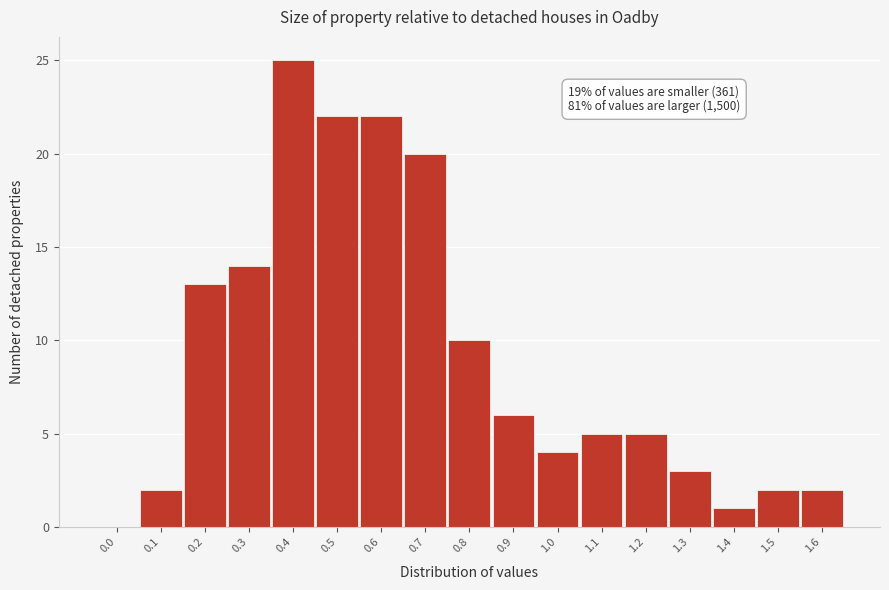

Reading left to right, what are all the values shown in this chart?

0.0=0	0.1=2	0.2=13	0.3=14	0.4=25	0.5=22	0.6=22	0.7=20	0.8=10	0.9=6	1.0=4	1.1=5	1.2=5	1.3=3	1.4=1	1.5=2	1.6=2